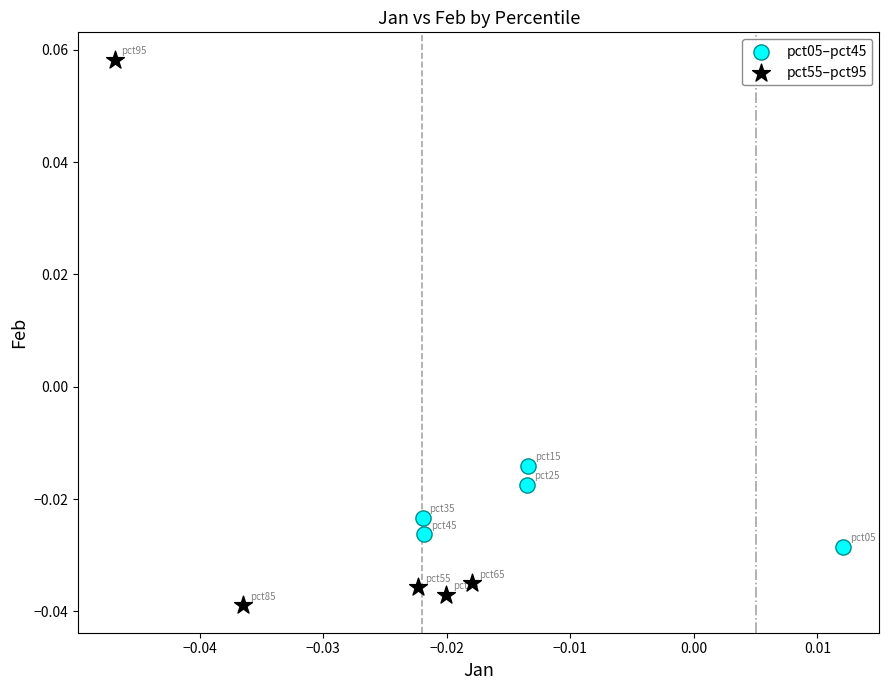

Which series reaches the maximum Y coordinate?

pct55–pct95